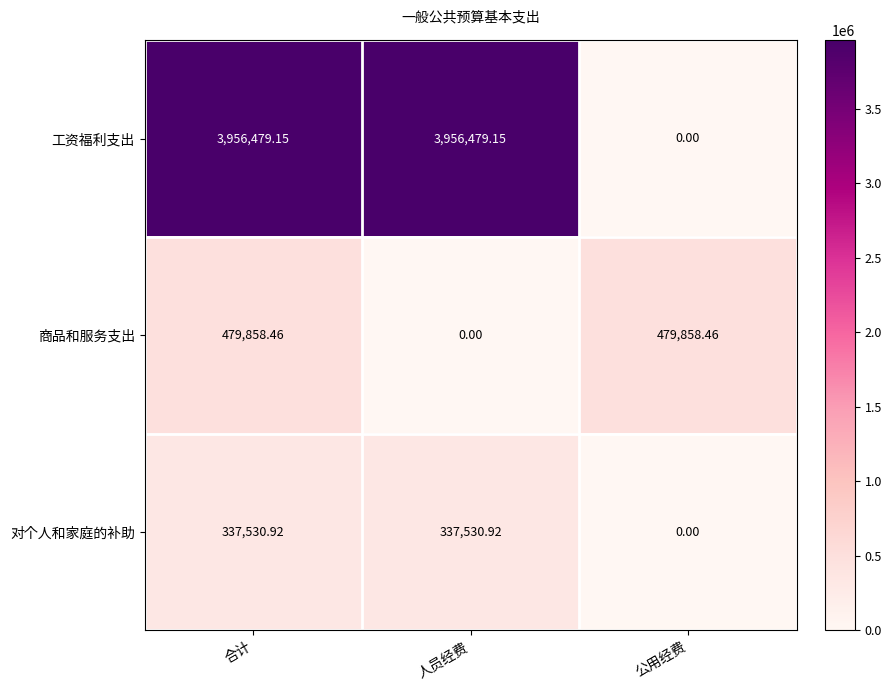

At how many categories does at least one series exceed 509372?

2